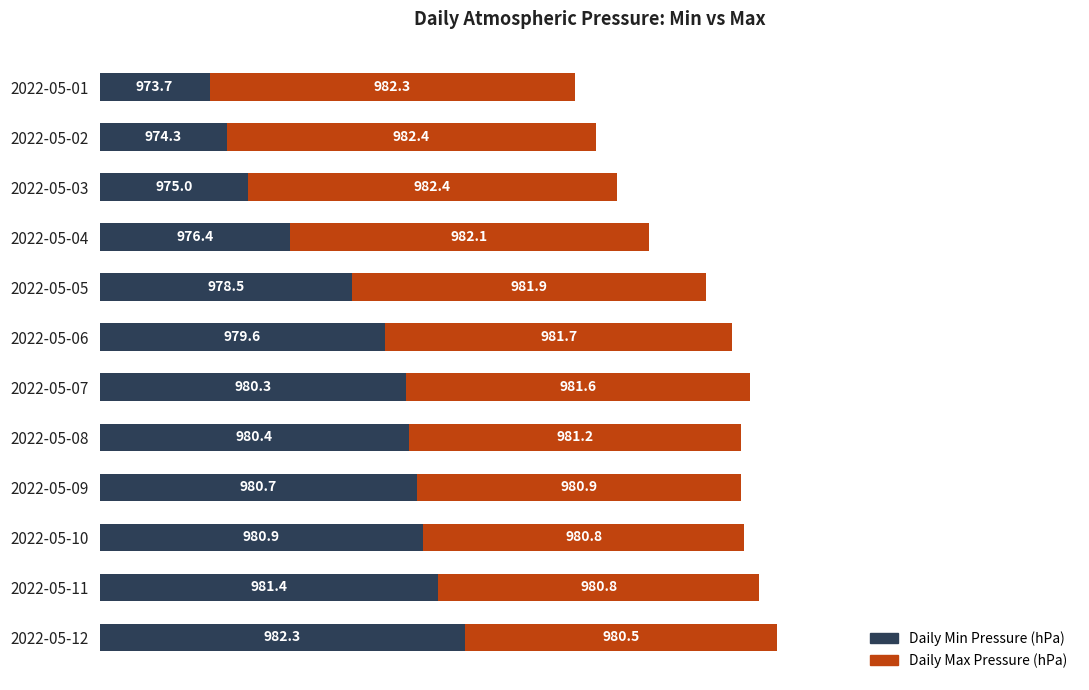

What are all the series names shown in the legend?

Daily Min Pressure (hPa), Daily Max Pressure (hPa)